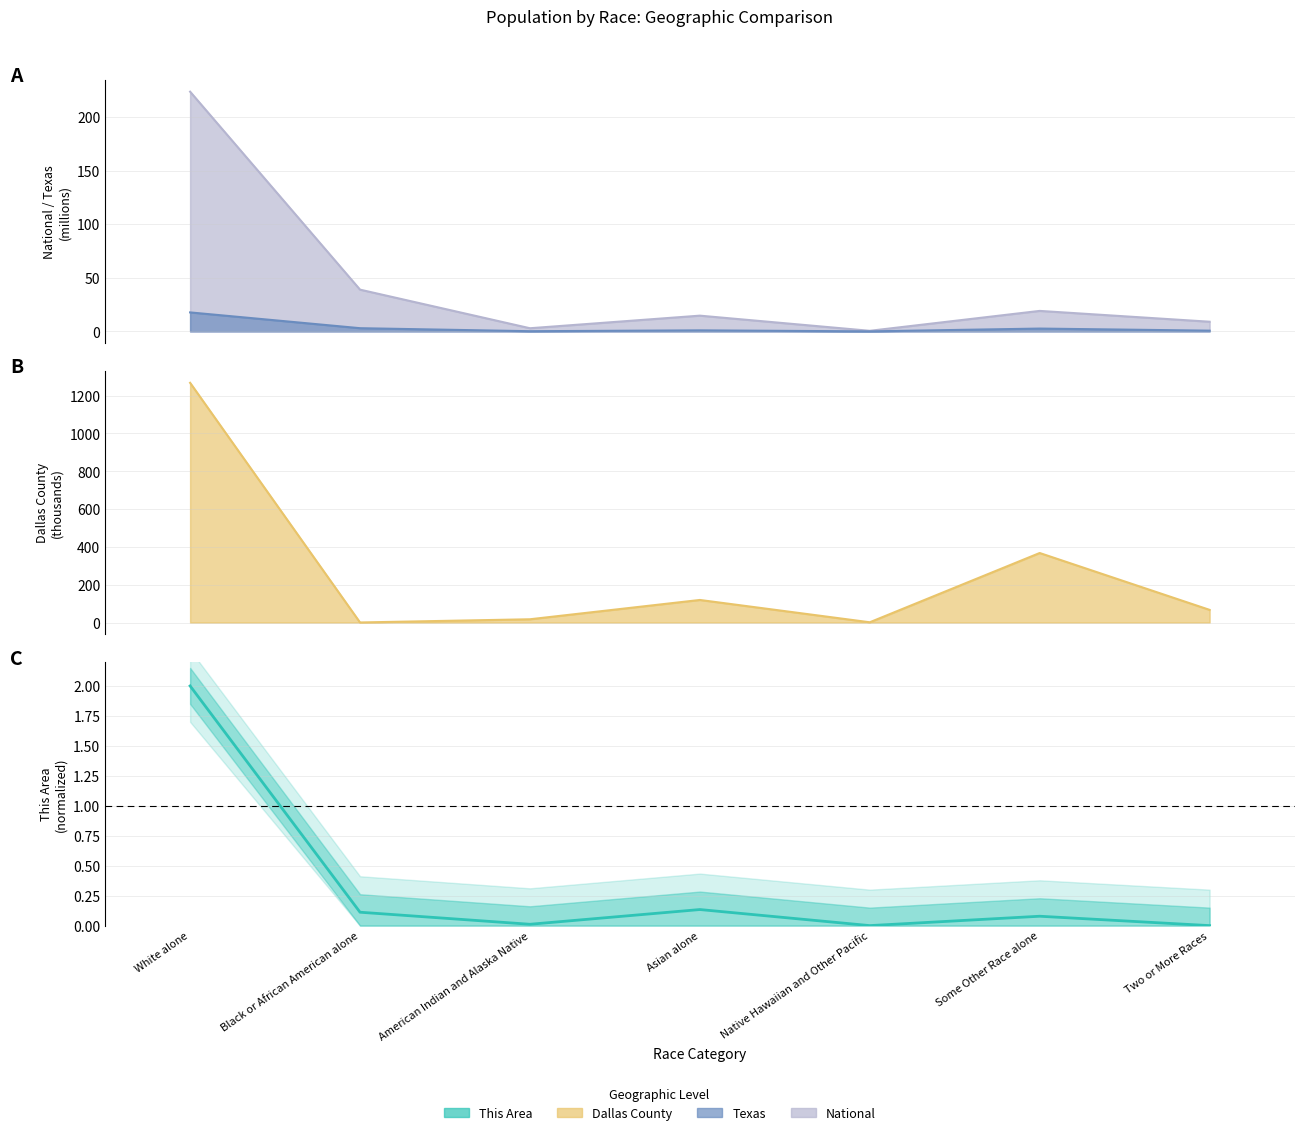

What is the difference between the maximum and minimum values in the Texas series?

17.7